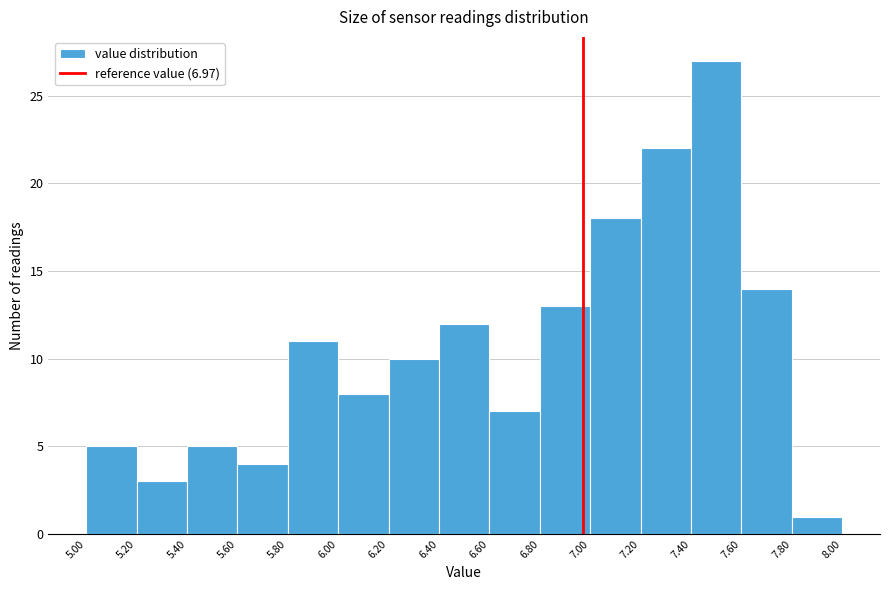

Which range on the x-axis has the tallest bar?

7.40 to 7.60